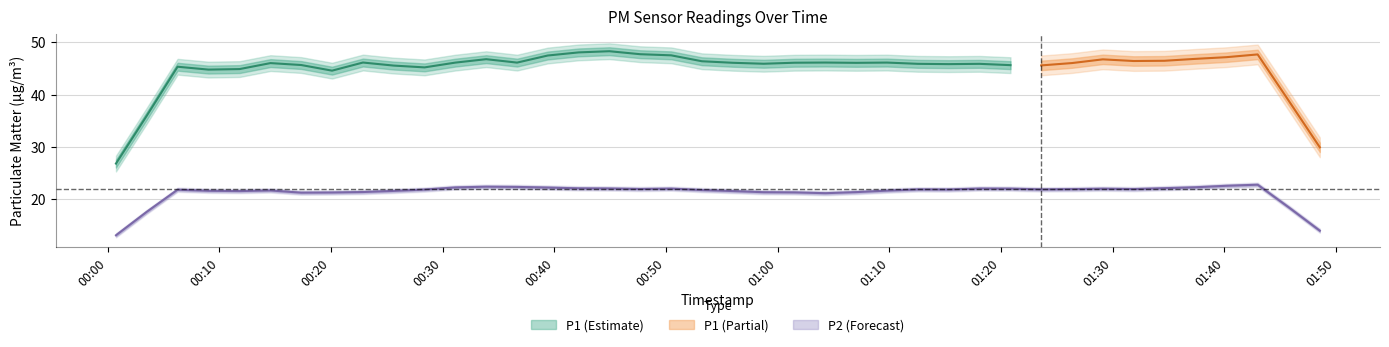

In P2, how many points are higher than both neighbors (excluding endpoints)?

11